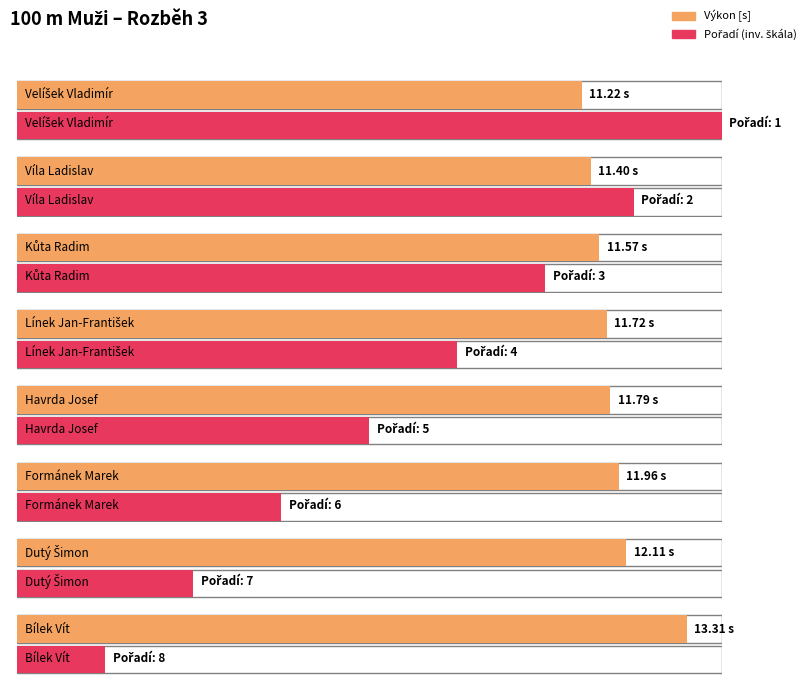

What is the ratio of the value at Dutý Šimon to the value at Kůta Radim?

1.0